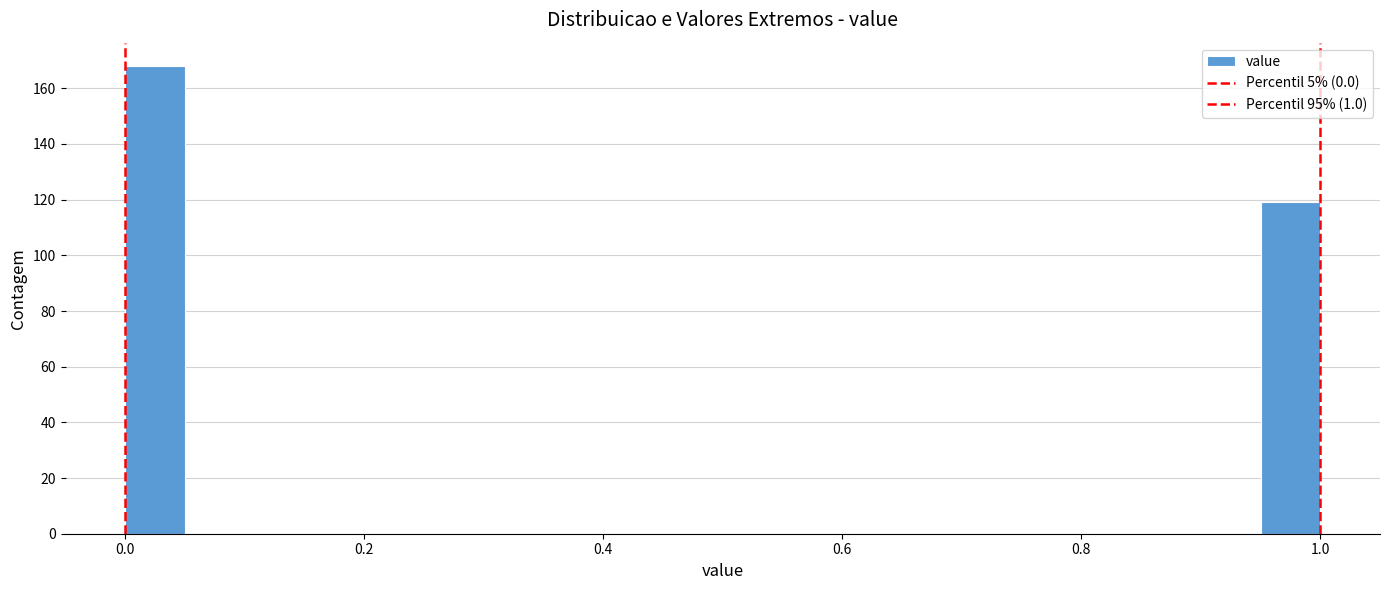

Around what value on the x-axis is the tallest bar? Give the approximate position of its centre, as read against the axis.

0.02